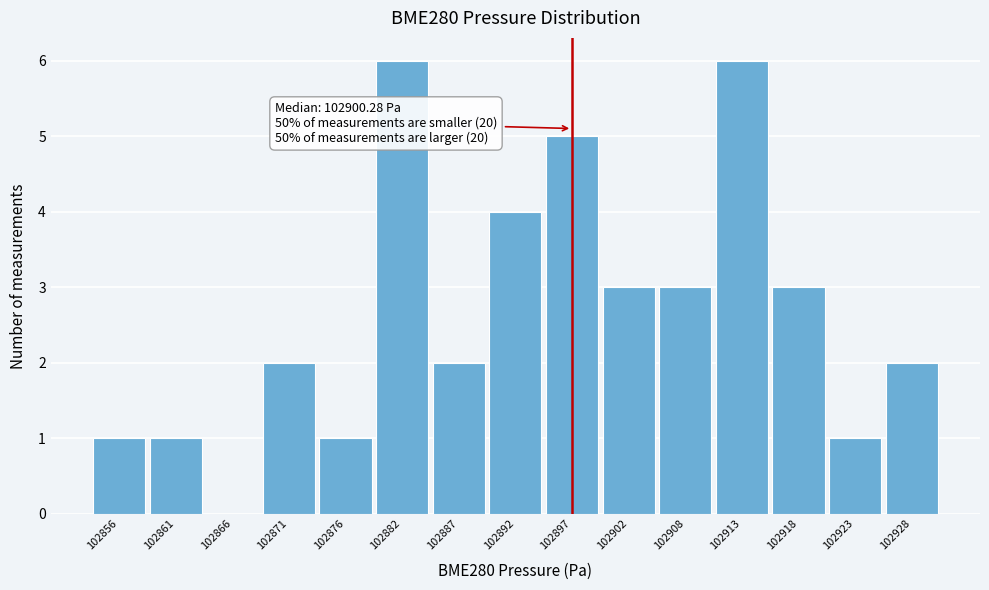

Reading left to right, list all the values displayed in this chart.

102856=1	102861=1	102866=0	102871=2	102876=1	102882=6	102887=2	102892=4	102897=5	102902=3	102908=3	102913=6	102918=3	102923=1	102928=2